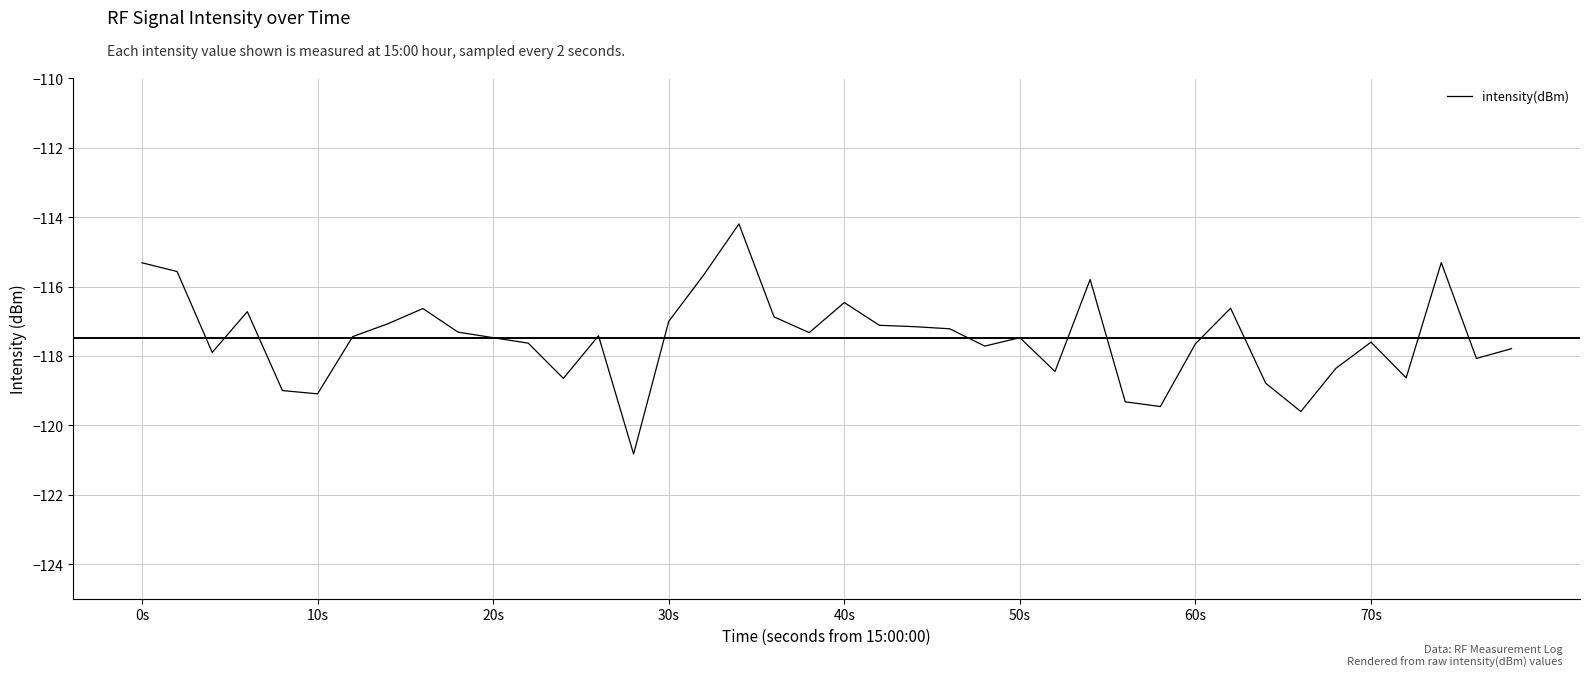

How many lines are shown in the chart?

1